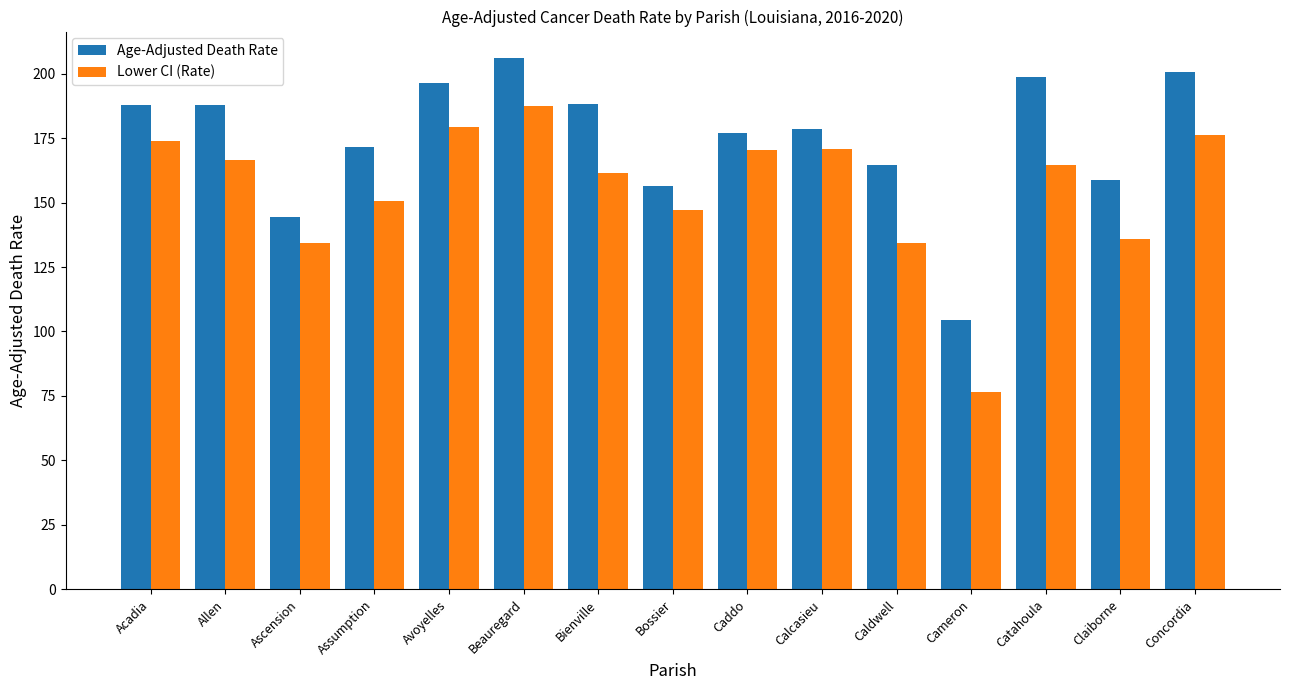

What position from the left is Assumption?

4